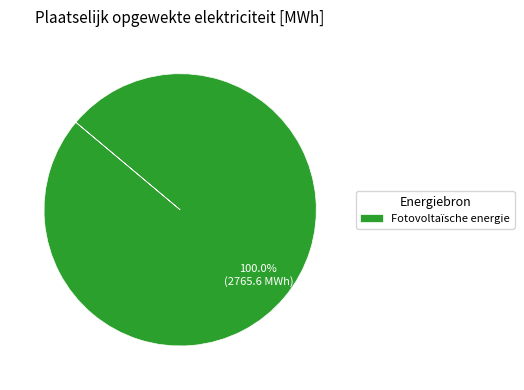

Rank the categories by value from lowest to highest.

Fotovoltaïsche energie